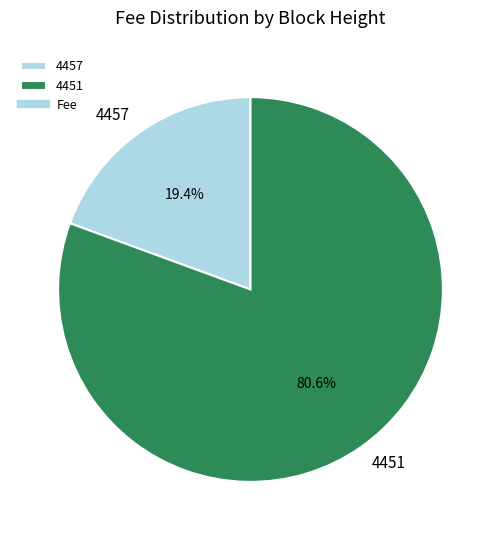

To the nearest percent, what percentage of the pie is 4451?

81%